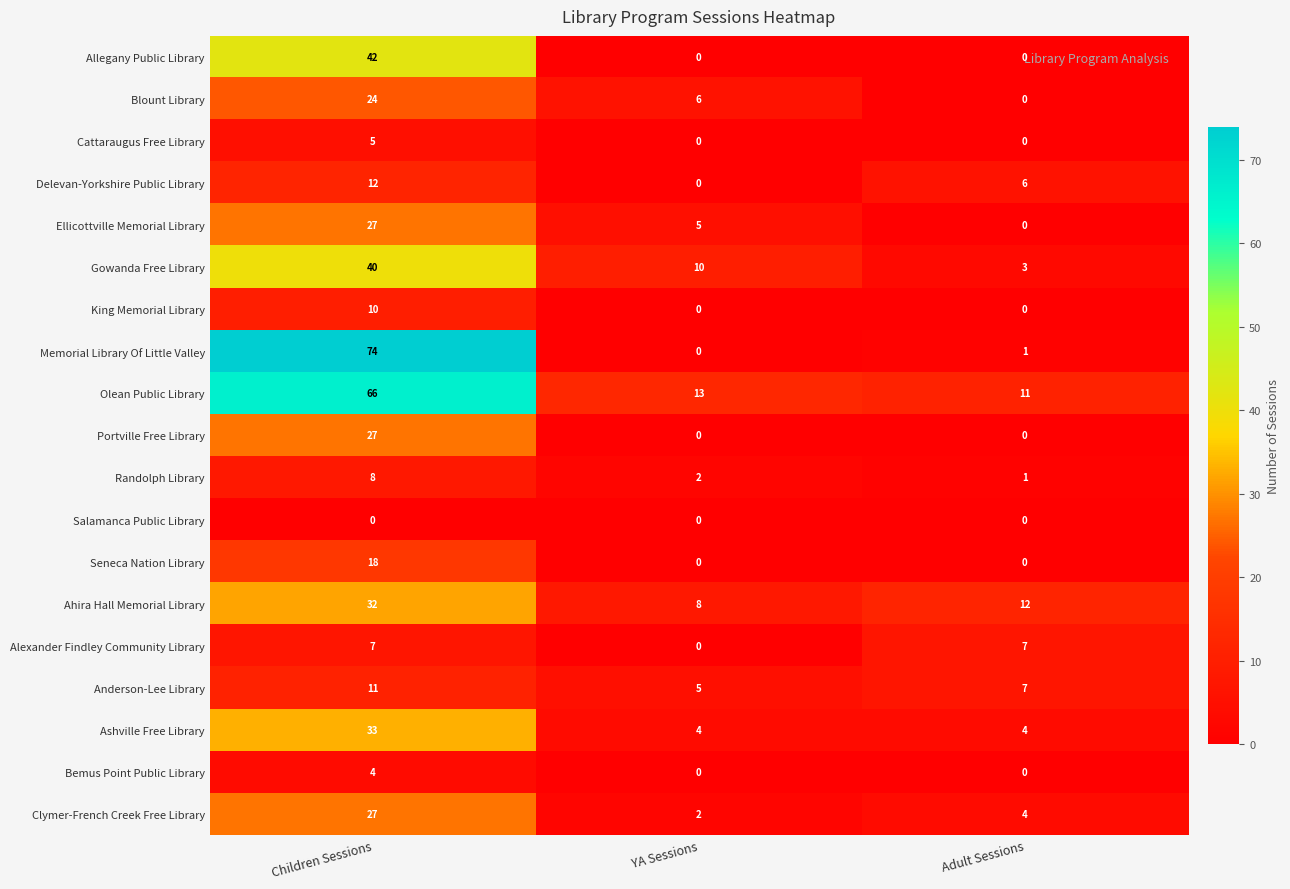

What is the maximum value shown in the chart?

74